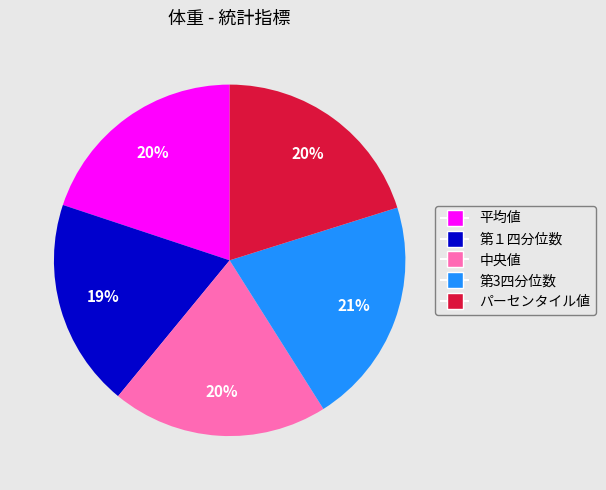

How many segments does this pie chart have?

5